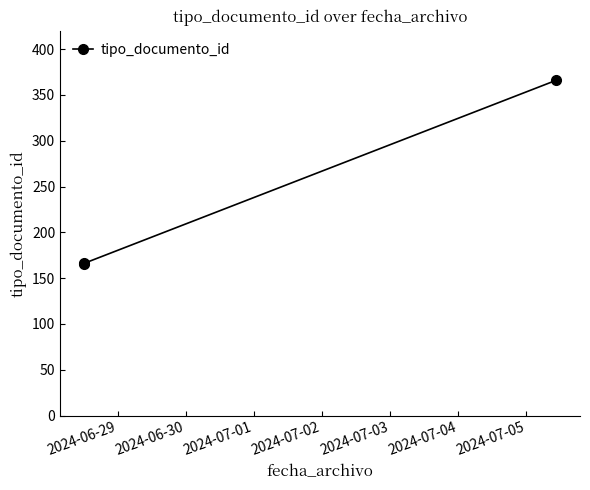

What is the sum of all values?

699